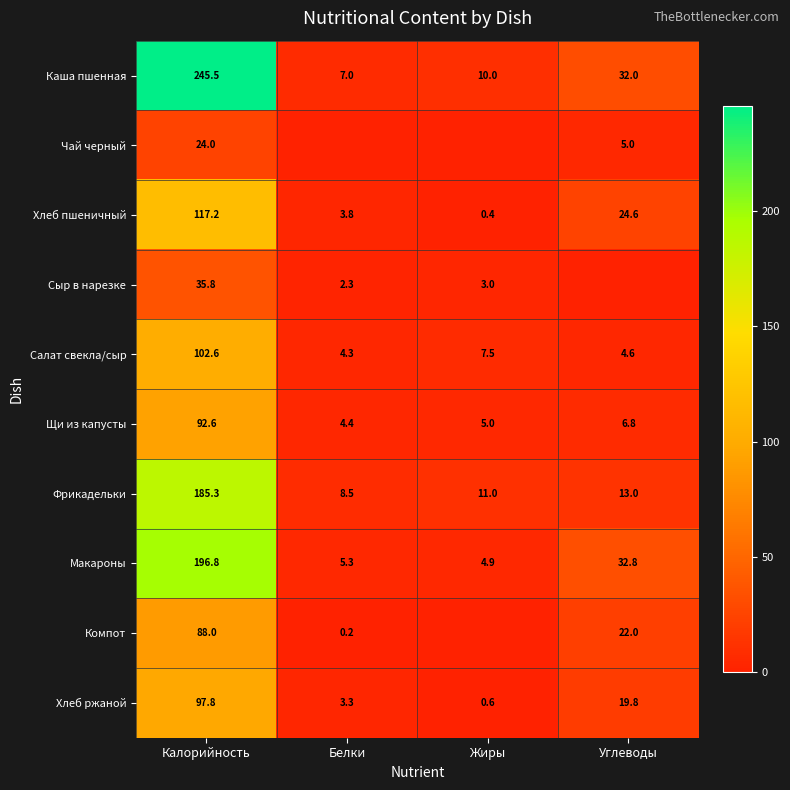

Is the value of Компот at Углеводы greater than the value of Салат свекла/сыр at Белки?

Yes